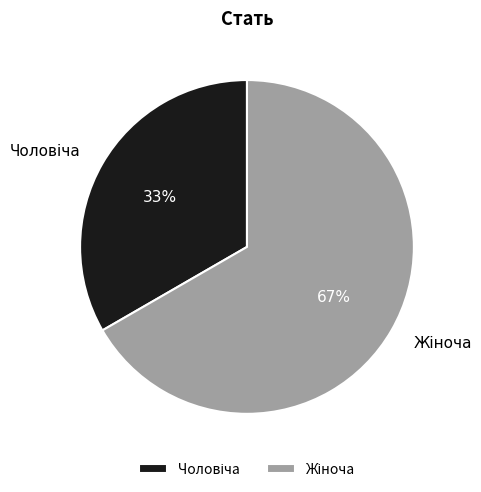

To the nearest percent, what is the average slice percentage?

50%